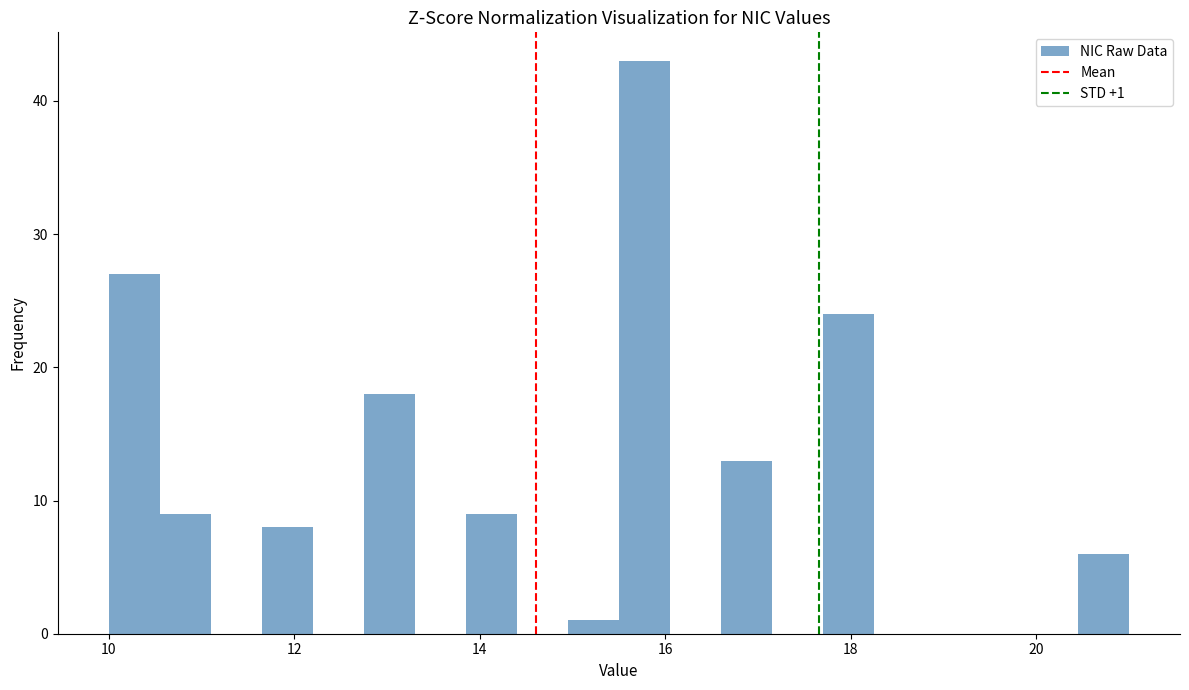

Read against the x-axis, roughly where is the centre of the tallest bar?

15.8